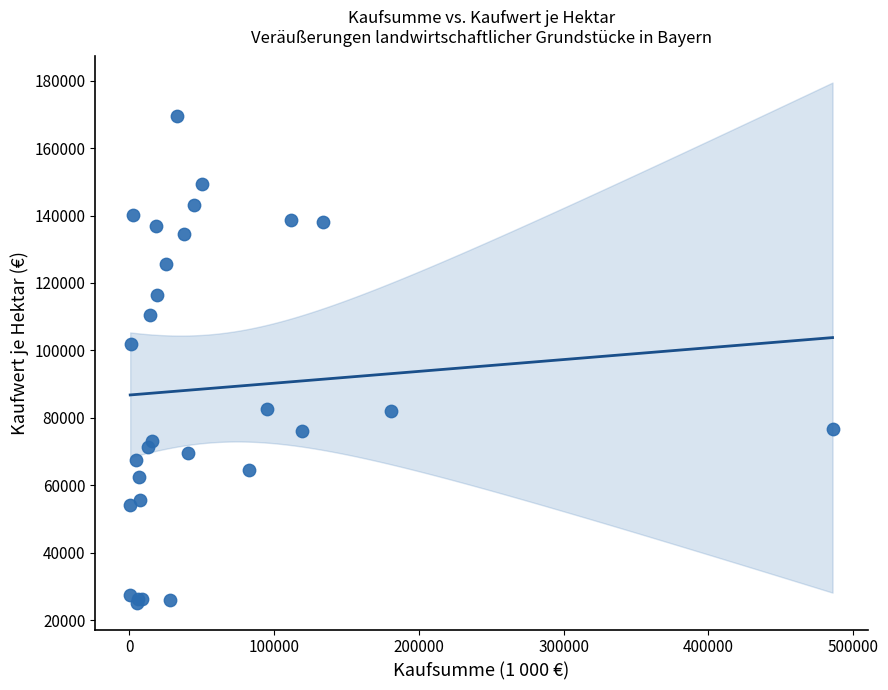

What Y value in the scatter plot is closest to 97235?

101780